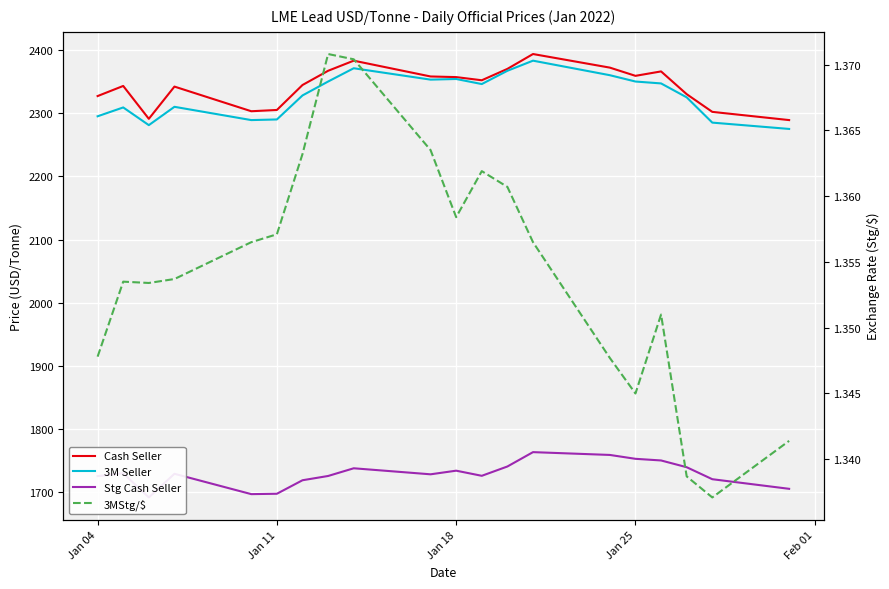

Which series has the largest total across all categories?

Cash Seller